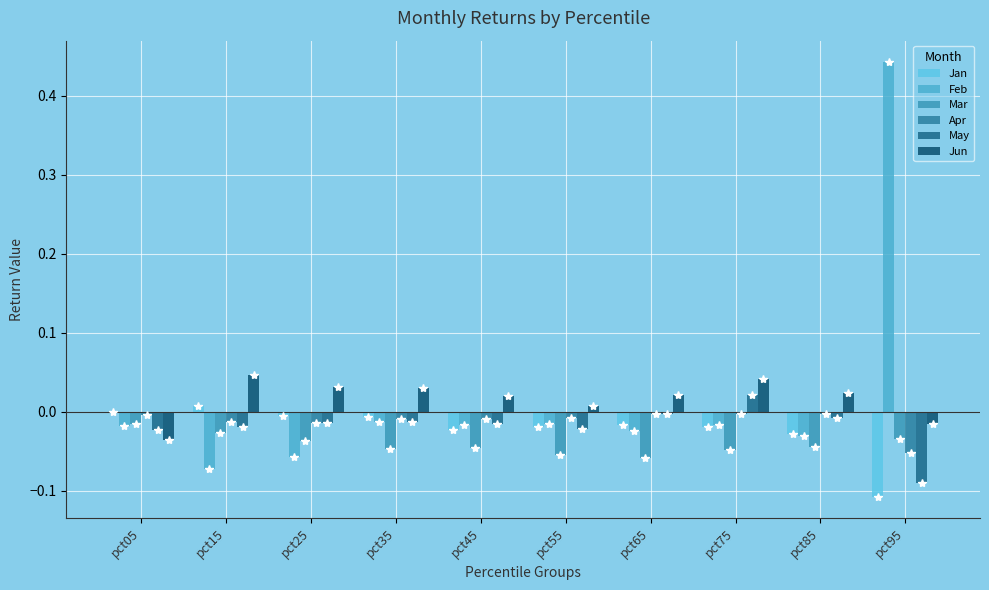

Which series has the largest total across all categories?

Feb